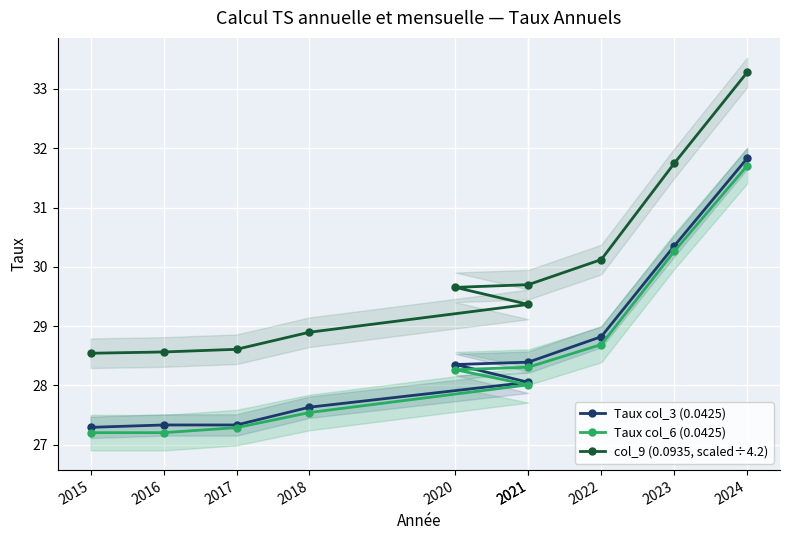

At which label is Taux col_3 (0.0425) closest to 29?

2022